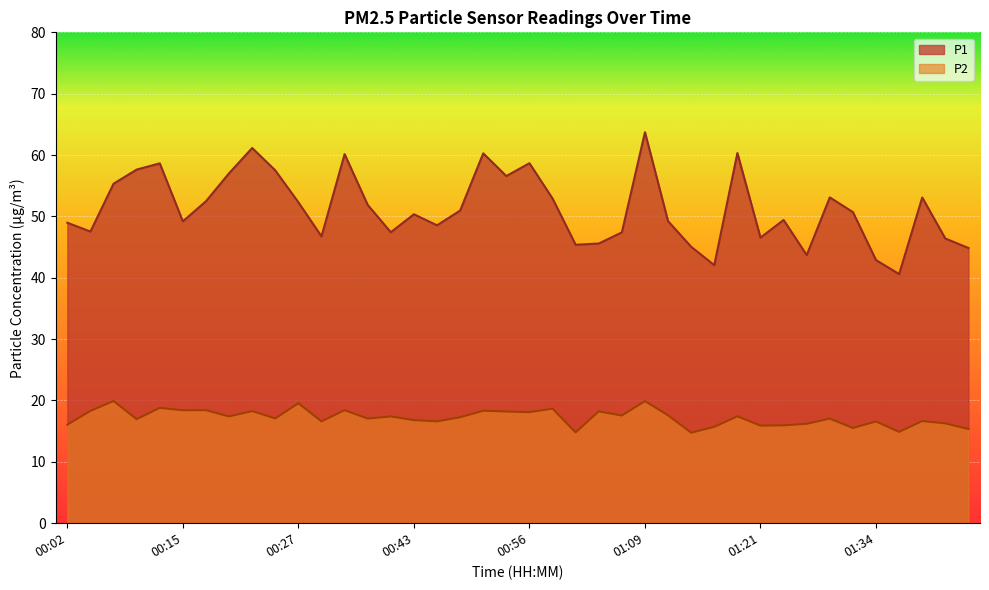

How many lines are shown in the chart?

2